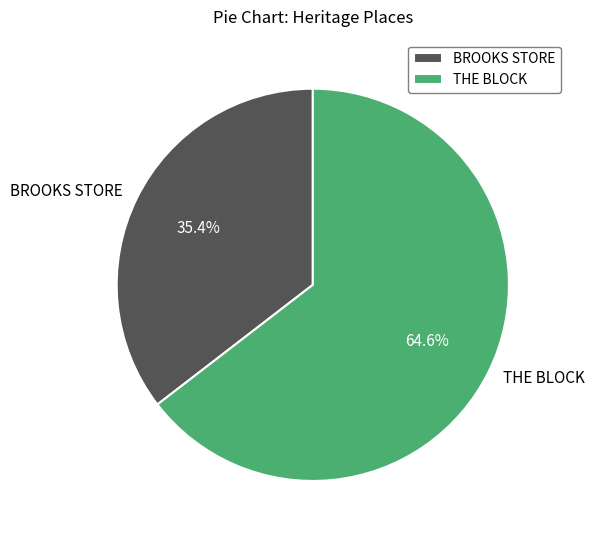

To the nearest percent, what portion does BROOKS STORE represent?

35%